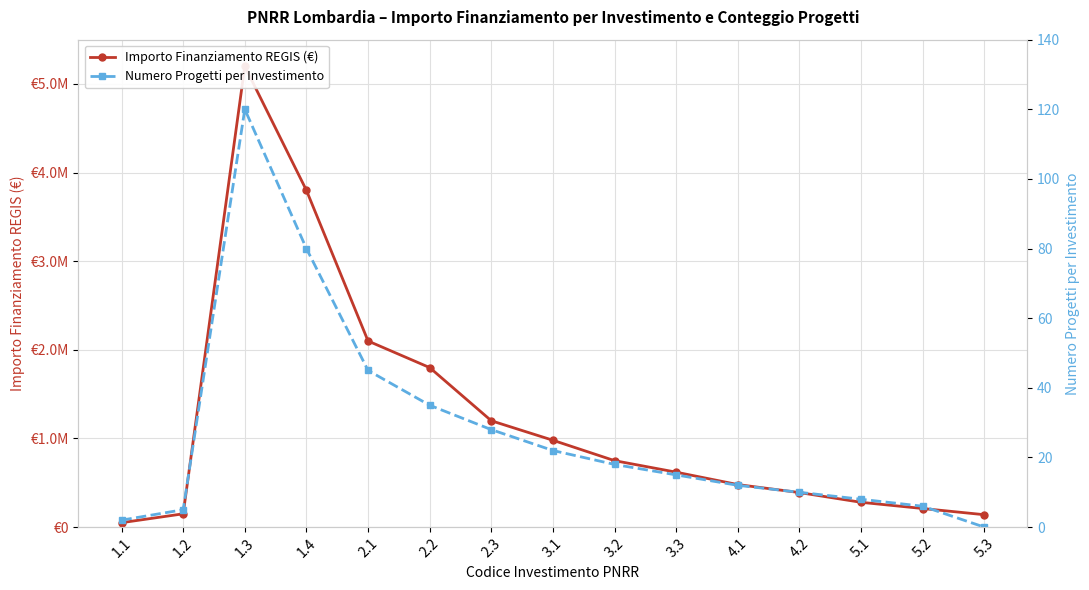

What is the total value across all series at 1.1?

50002